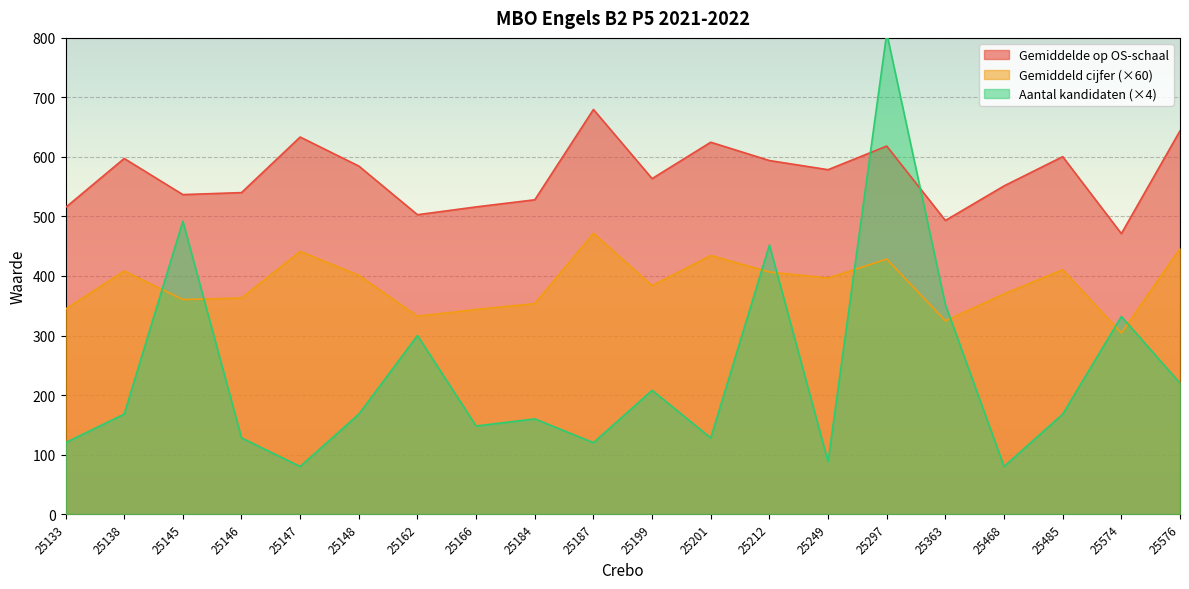

Which category has the highest value across all series?

25297